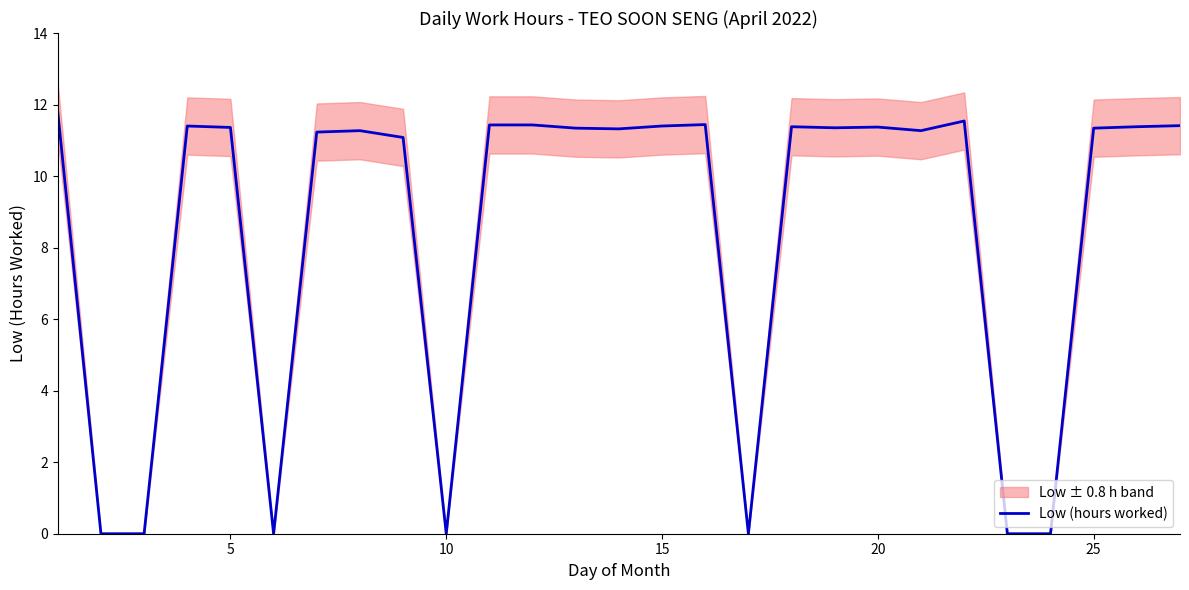

Reading left to right, what are all the values shown in this chart?

11.8	0.0	0.0	11.4	11.4	0.0	11.2	11.3	11.1	0.0	11.4	11.4	11.3	11.3	11.4	11.4	0.0	11.4	11.3	11.4	11.3	11.5	0.0	0.0	11.3	11.4	11.4